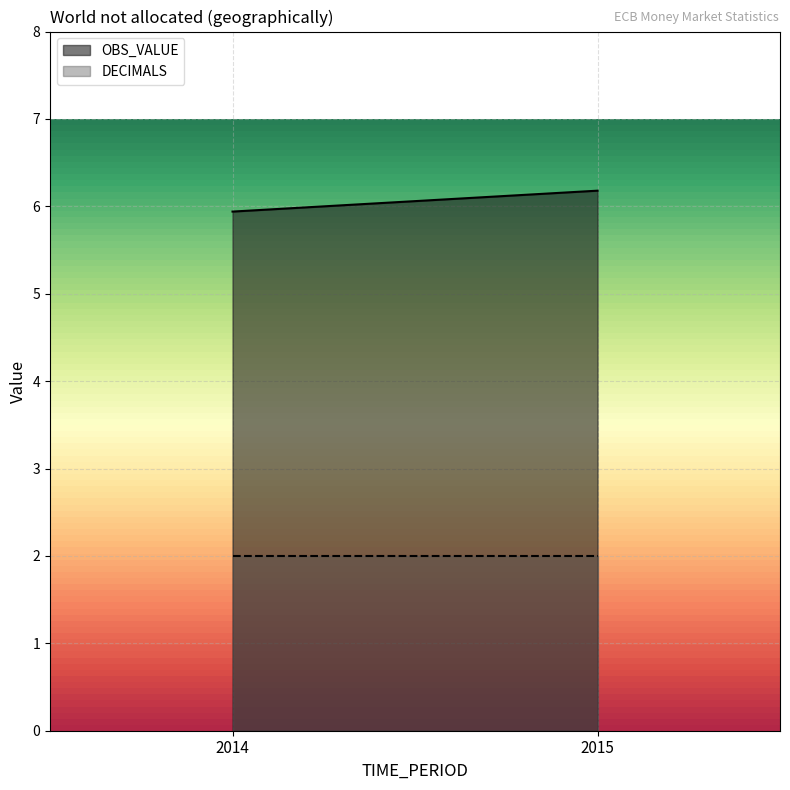

Rank the series at 2014 from highest to lowest value.

OBS_VALUE, DECIMALS